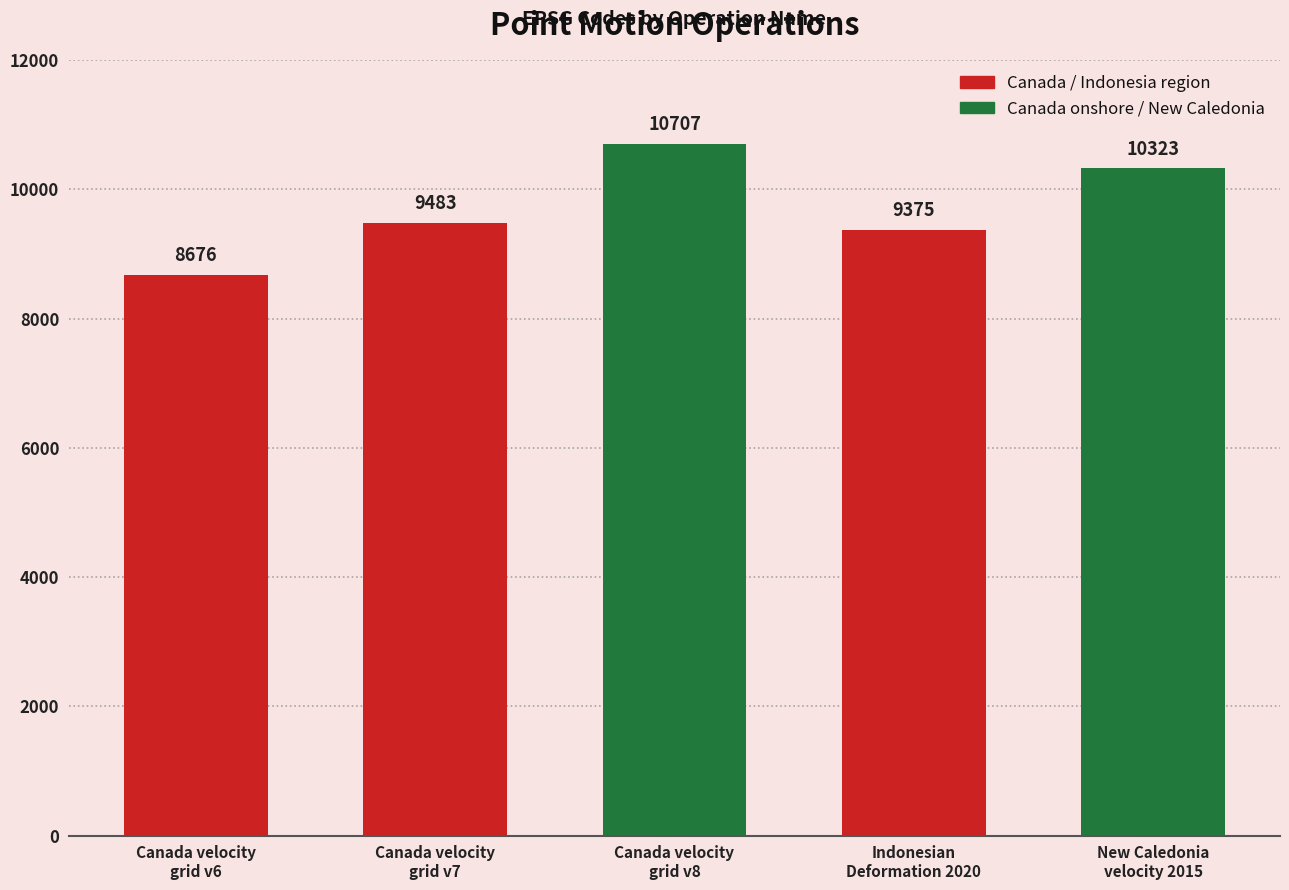

What is the change in value from Canada velocity
grid v6 to Canada velocity
grid v8?

+2031